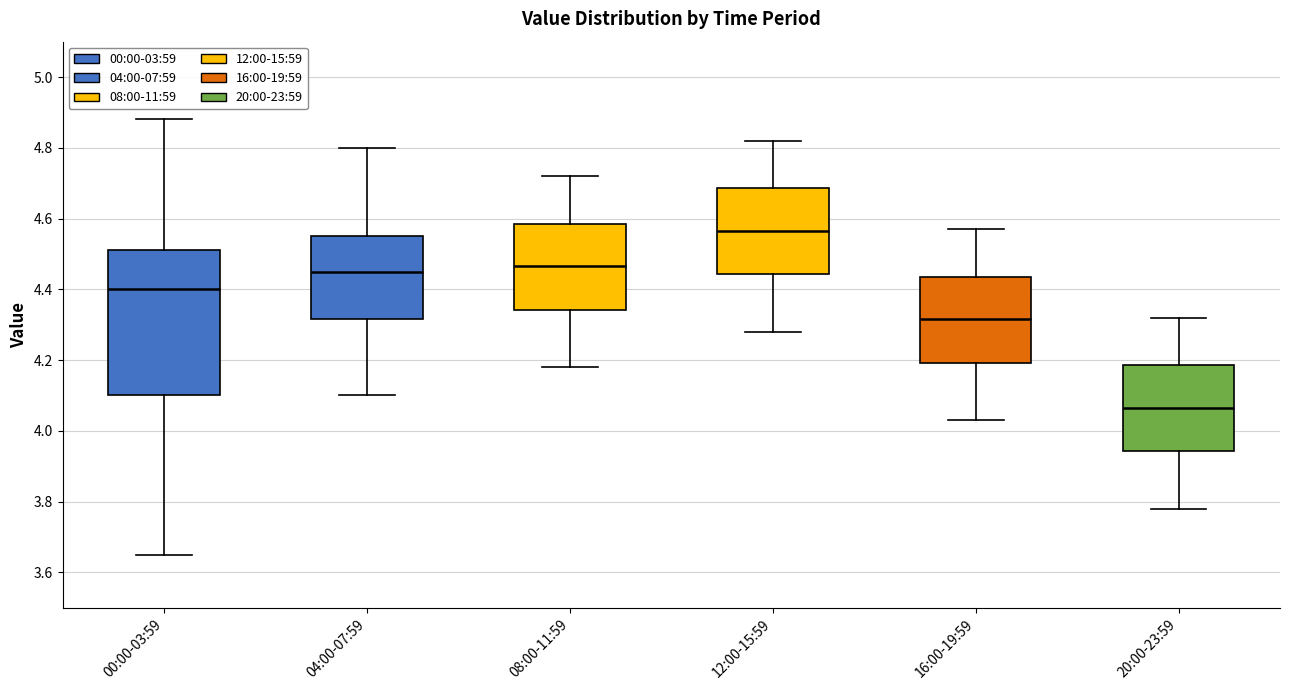

Which box's median line is the highest?

12:00-15:59